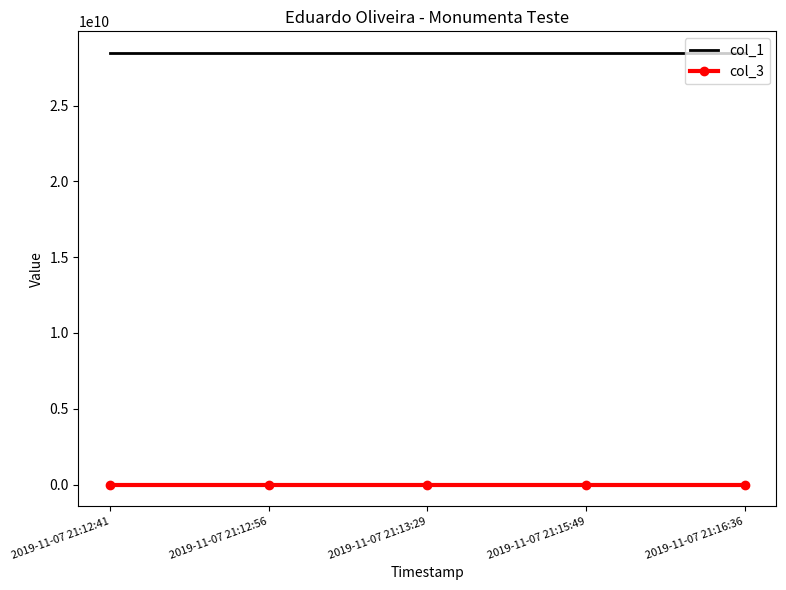

What is the maximum value for col_3?

34234